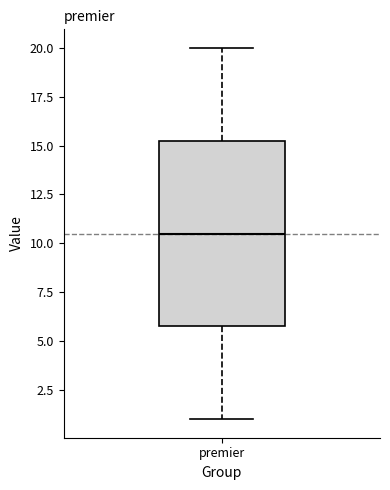

Transcribe this box plot: give where the median line is, the range the box spans, and where the two whiskers end, as read against the y-axis. The values are not printed on the chart, so give them approximately, as read against the axis.

median 10.5, box 6.0 to 15.5, whiskers 1.0 to 20.0